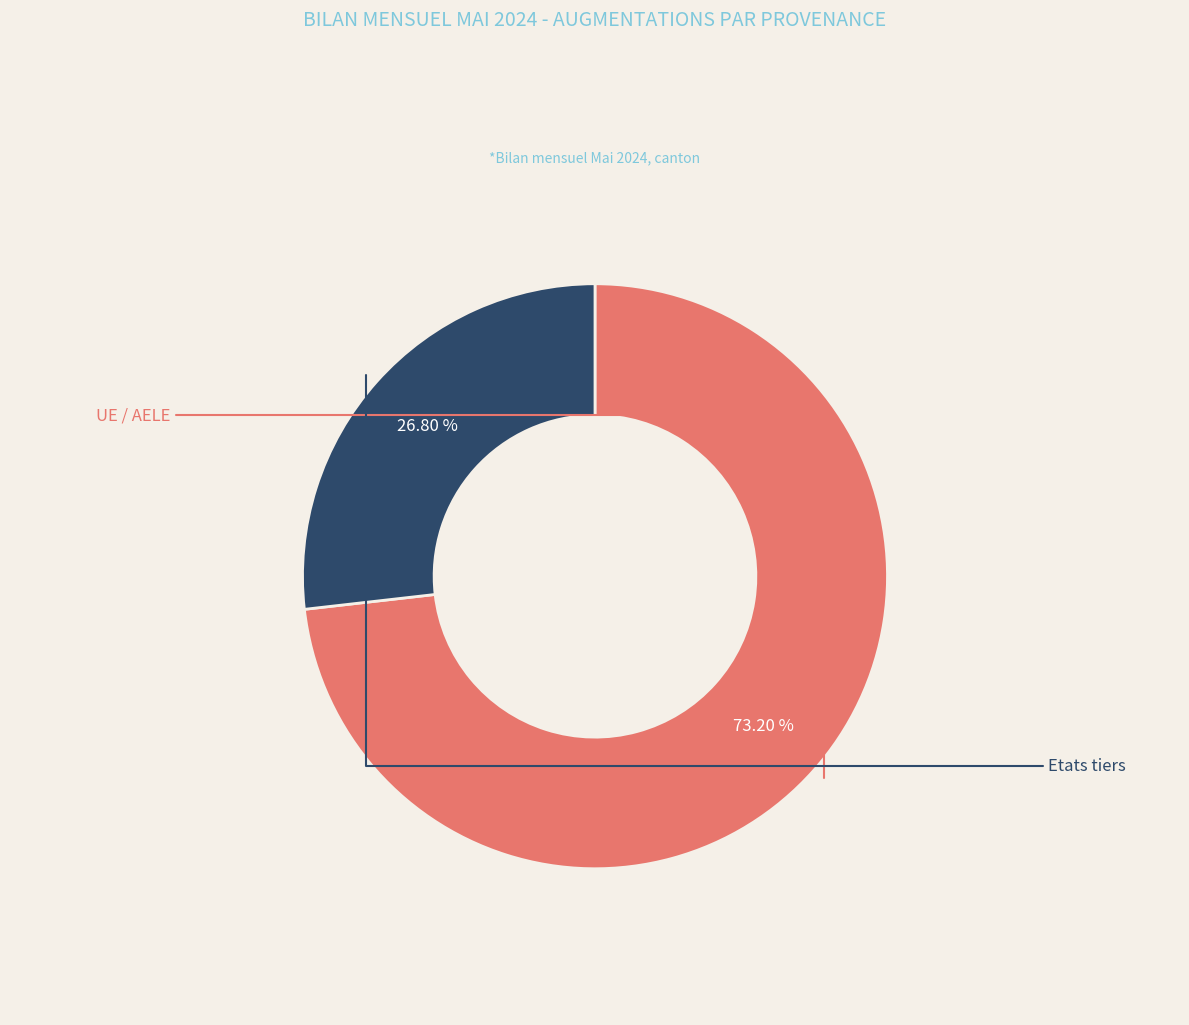

Is there any slice that represents more than half of the pie?

Yes